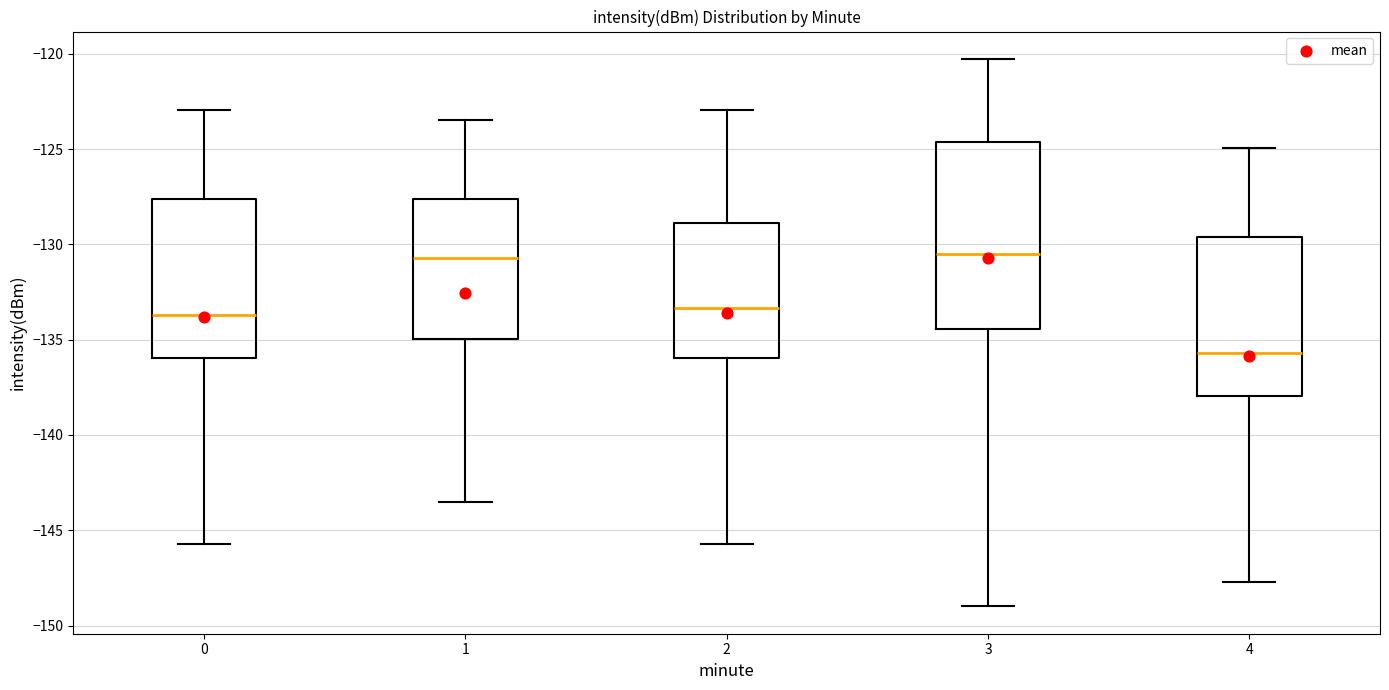

Reading left to right, read every box against the y-axis: the position of its median line, the range the box covers, and the ends of its whiskers. The values are not printed on the chart, so give them approximately, as read against the axis.

0: median -133.5, box -136.0 to -127.5, whiskers -145.5 to -123.0
1: median -130.5, box -135.0 to -127.5, whiskers -143.5 to -123.5
2: median -133.5, box -136.0 to -129.0, whiskers -145.5 to -123.0
3: median -130.5, box -134.5 to -124.5, whiskers -149.0 to -120.5
4: median -135.5, box -138.0 to -129.5, whiskers -147.5 to -125.0